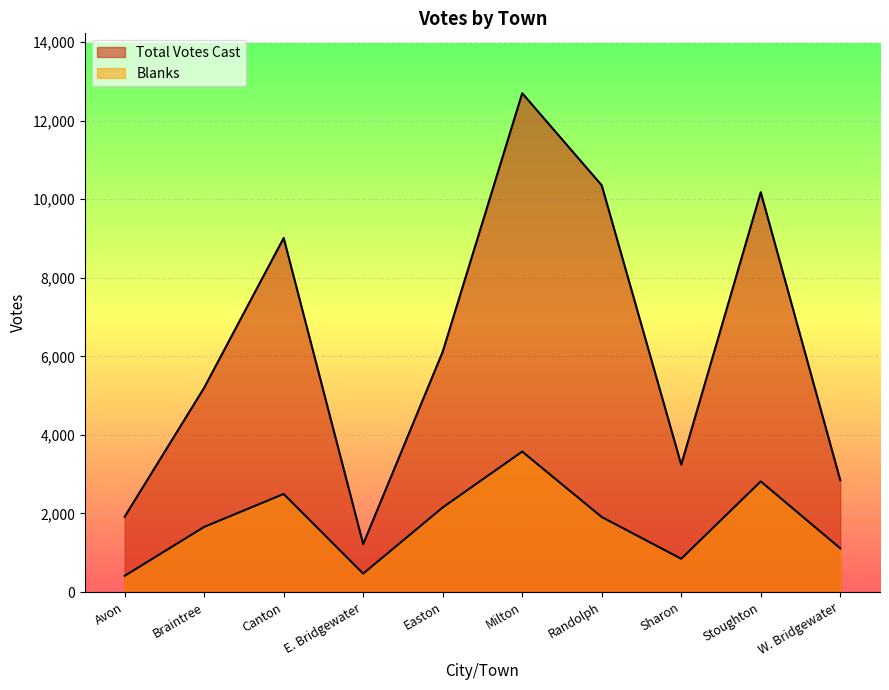

What is the total value across all series at E. Bridgewater?

1690